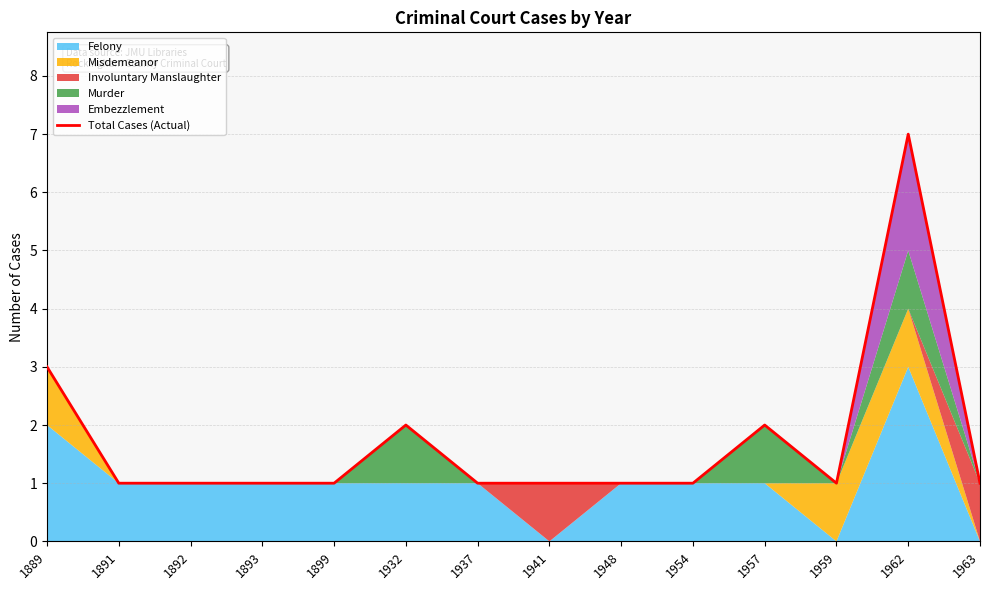

The value at 1954 is 1. True or false?

True